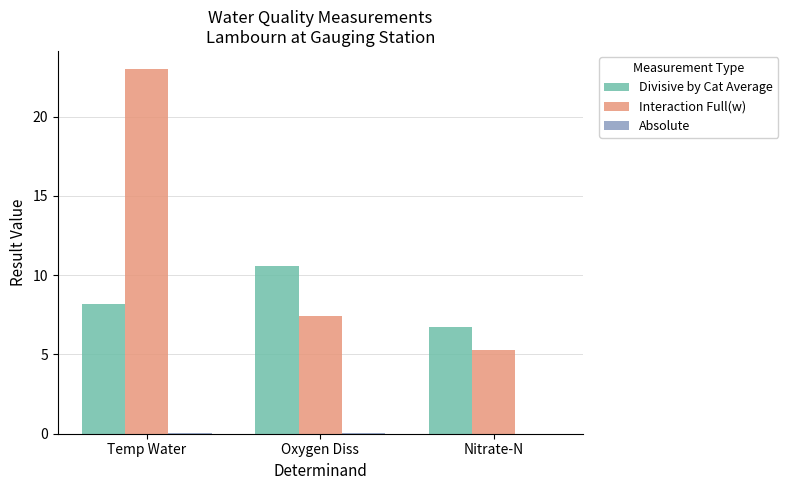

How many groups of bars are there?

3